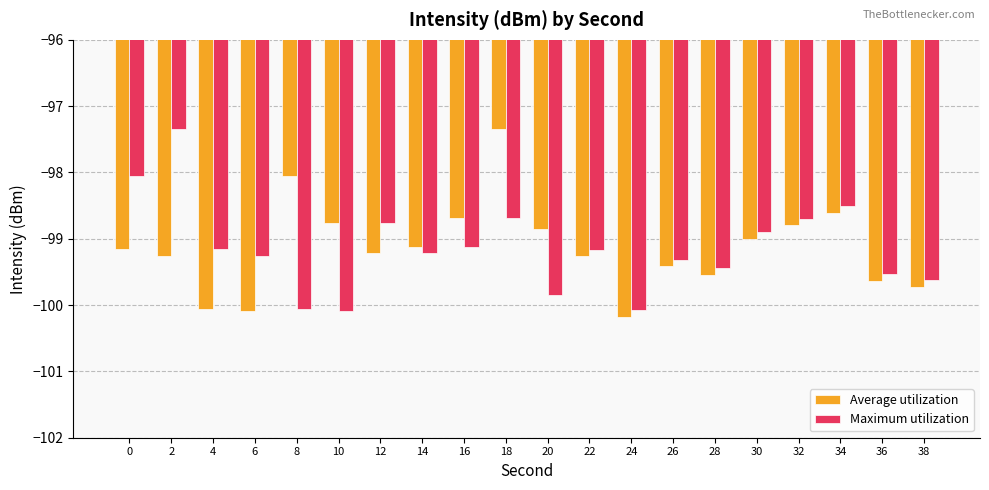

Are the bars grouped side by side (vs. stacked)?

Yes